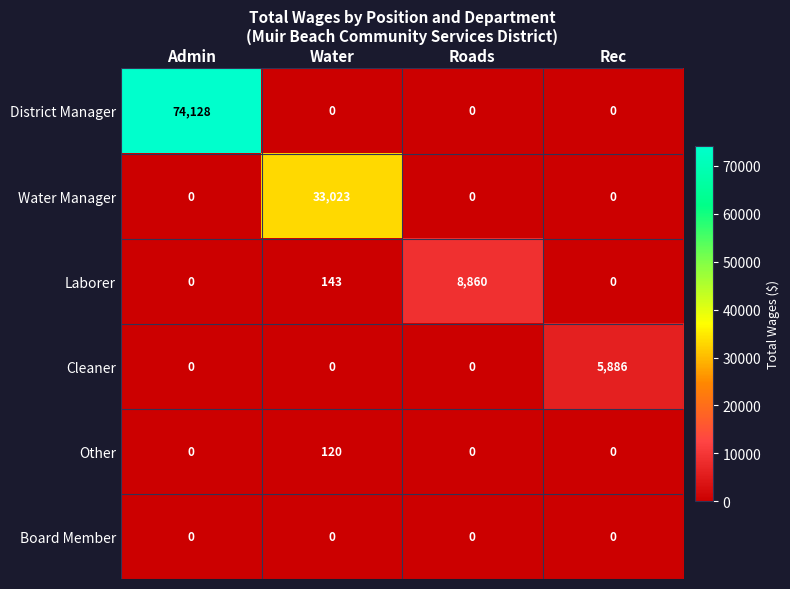

Which series has the widest spread of values?

District Manager